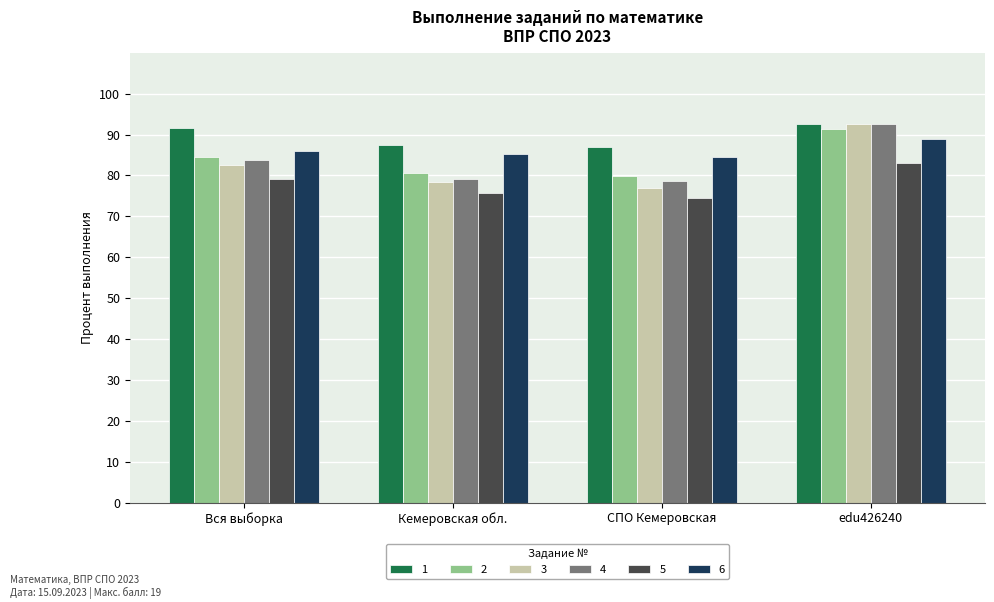

What is the smallest value displayed?

74.4